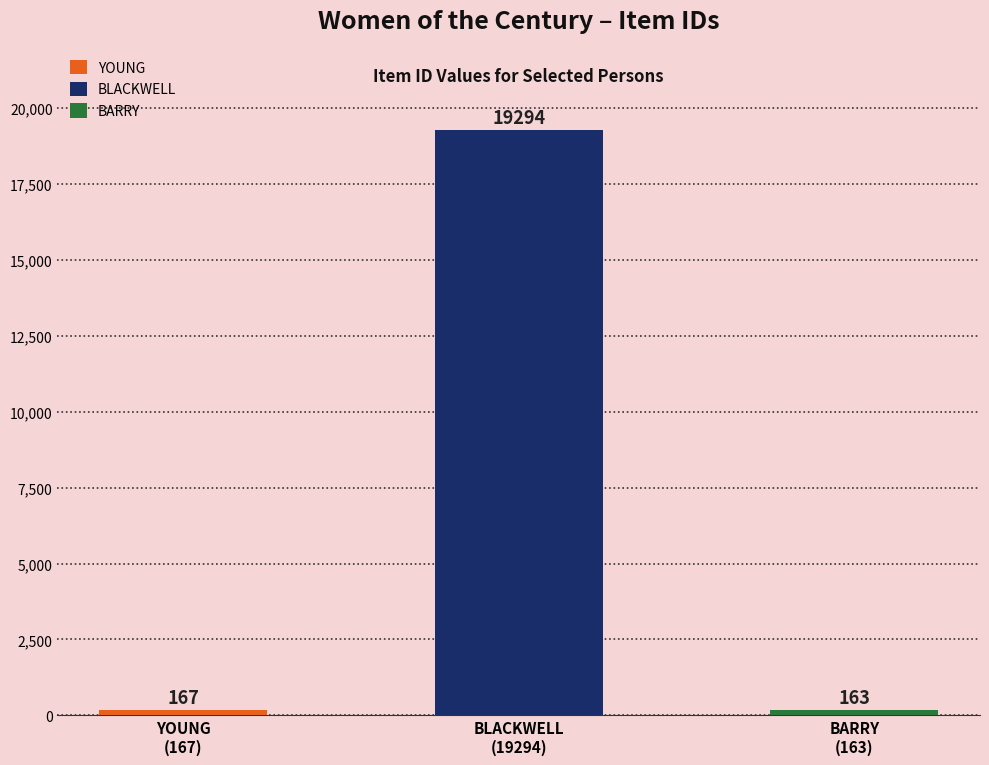

What is the greatest value displayed?

19294